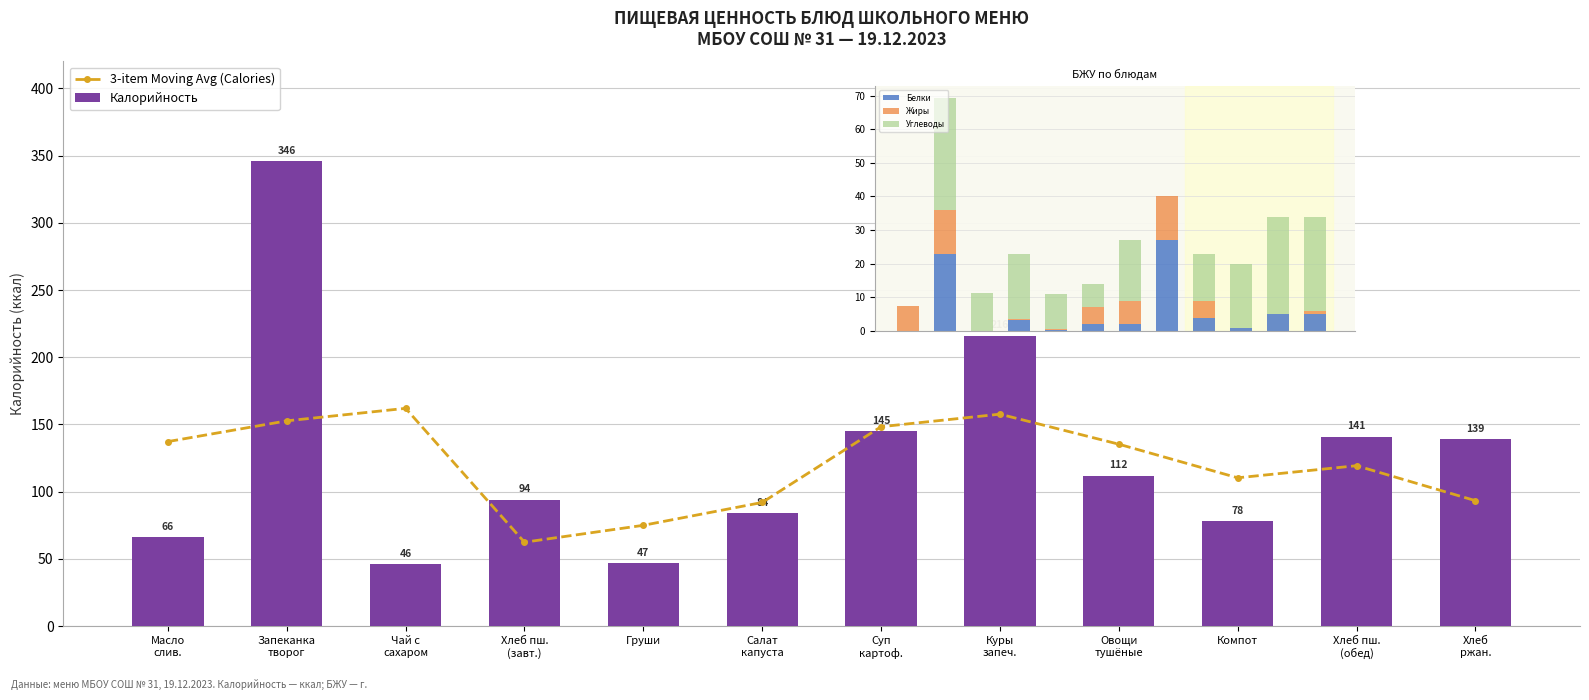

What is the lowest value of the Калорийность series?

46.3